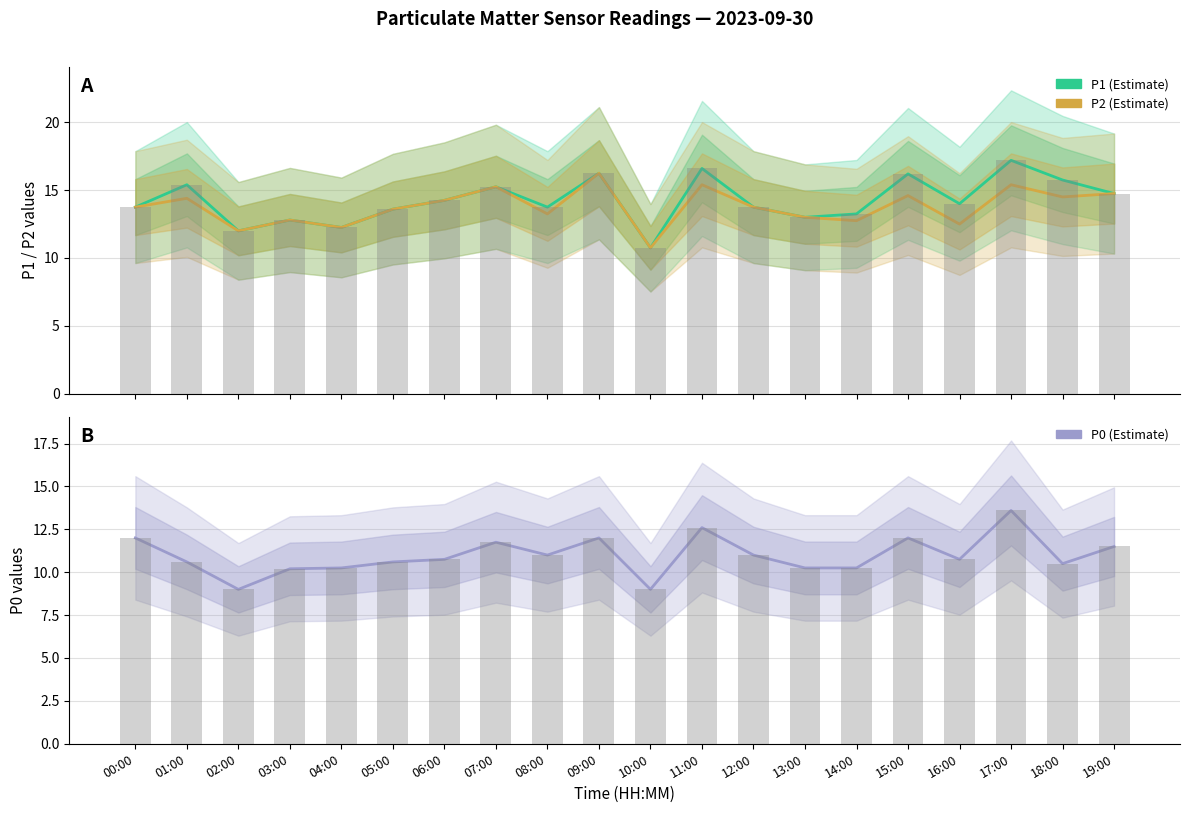

Reading left to right, what are all the values shown in this chart?

P1: 13.8	15.4	12.0	12.8	12.2	13.6	14.2	15.2	13.8	16.2	10.8	16.6	13.8	13.0	13.2	16.2	14.0	17.2	15.8	14.8
P2: 13.8	14.4	12.0	12.8	12.2	13.6	14.2	15.2	13.2	16.2	10.8	15.4	13.8	13.0	12.8	14.6	12.5	15.4	14.5	14.8
P0: 12.0	10.6	9.0	10.2	10.2	10.6	10.8	11.8	11.0	12.0	9.0	12.6	11.0	10.2	10.2	12.0	10.8	13.6	10.5	11.5